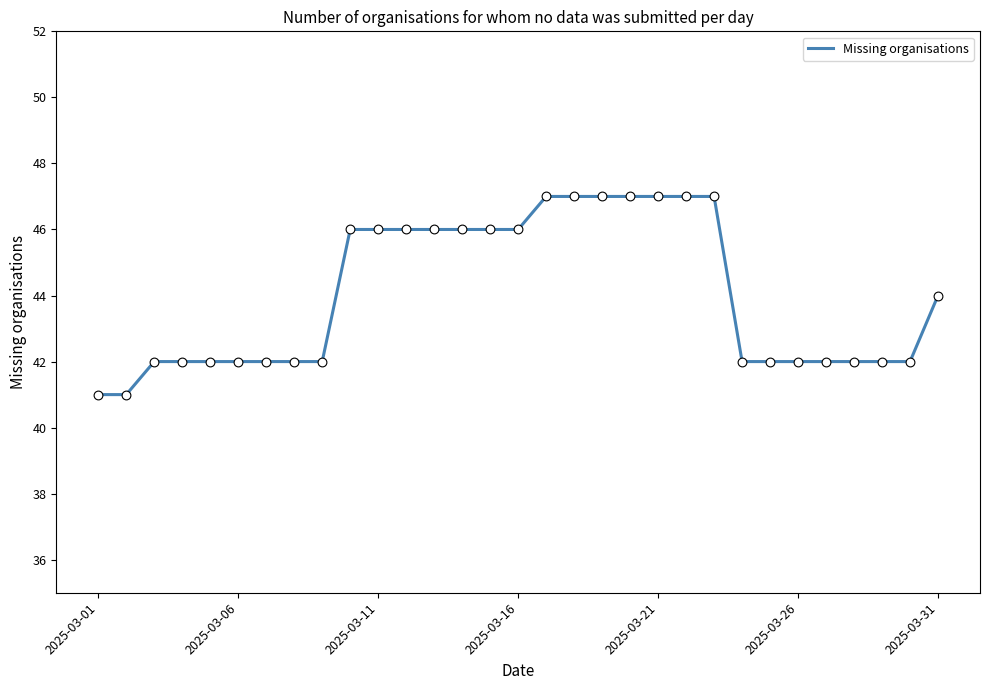

What is the greatest value displayed?

47